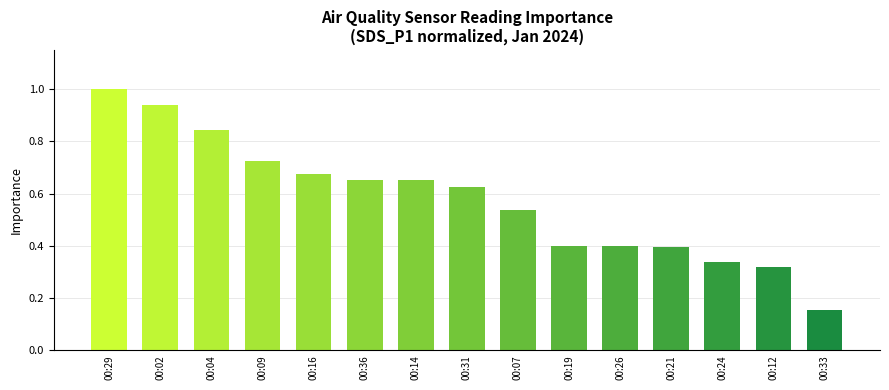

What is the label of the 2nd bar from the left?

00:02